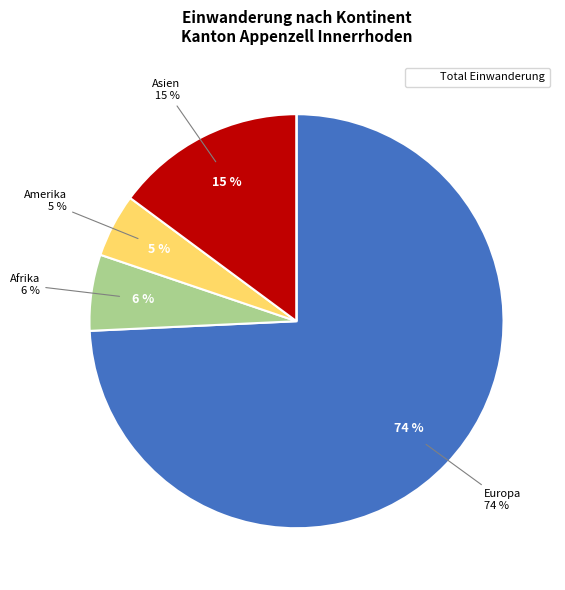

Is it true that Afrika is 6% of the pie?

True